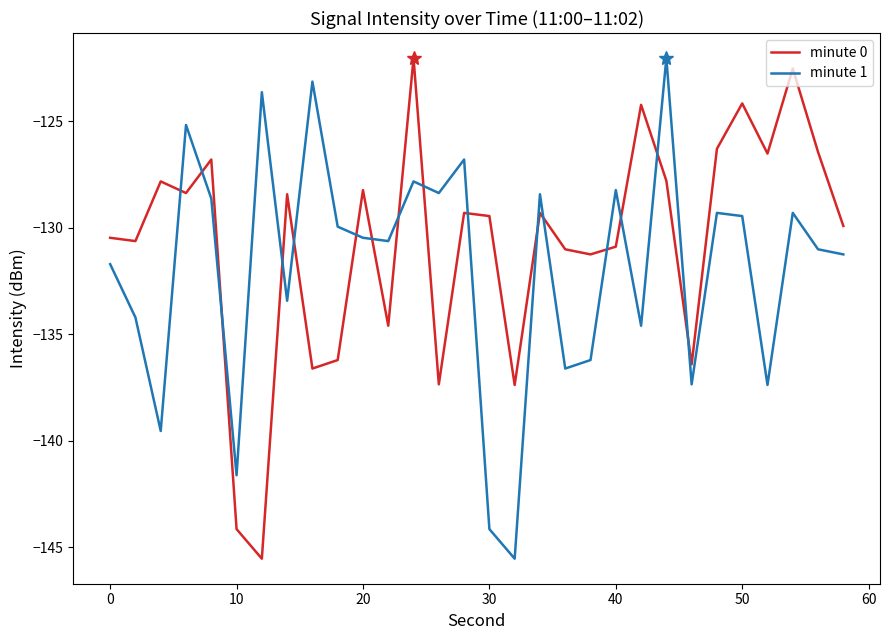

What is the minimum value for minute 0?

-145.5